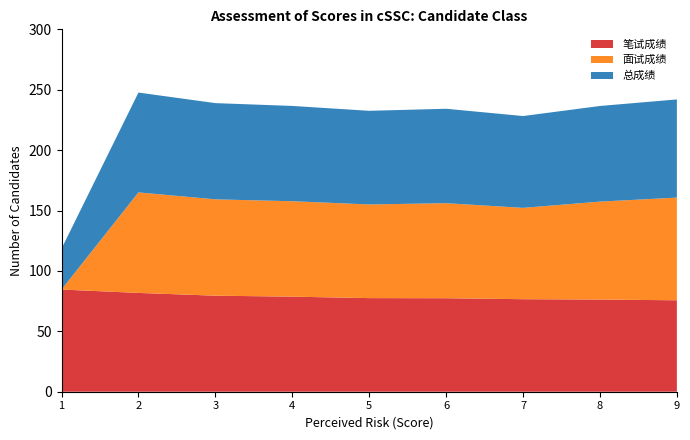

Reading left to right, extract all data points from this chart.

笔试成绩: 84.6	81.8	79.5	78.7	77.5	77.4	76.6	76.3	75.7
面试成绩: 0.0	83.2	79.8	79.0	77.5	78.7	75.6	81.1	85.0
总成绩: 33.8	82.6	79.7	78.9	77.5	78.2	76.0	79.2	81.3